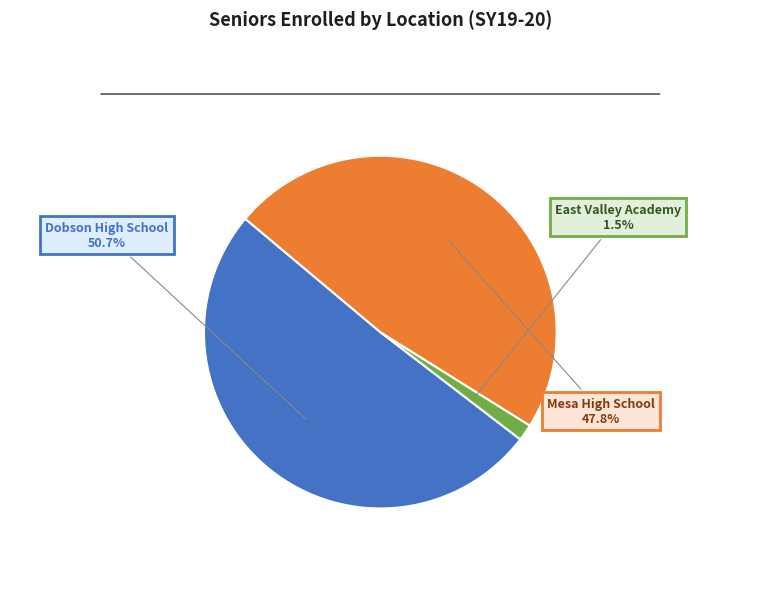

Is there a majority slice in this chart?

Yes